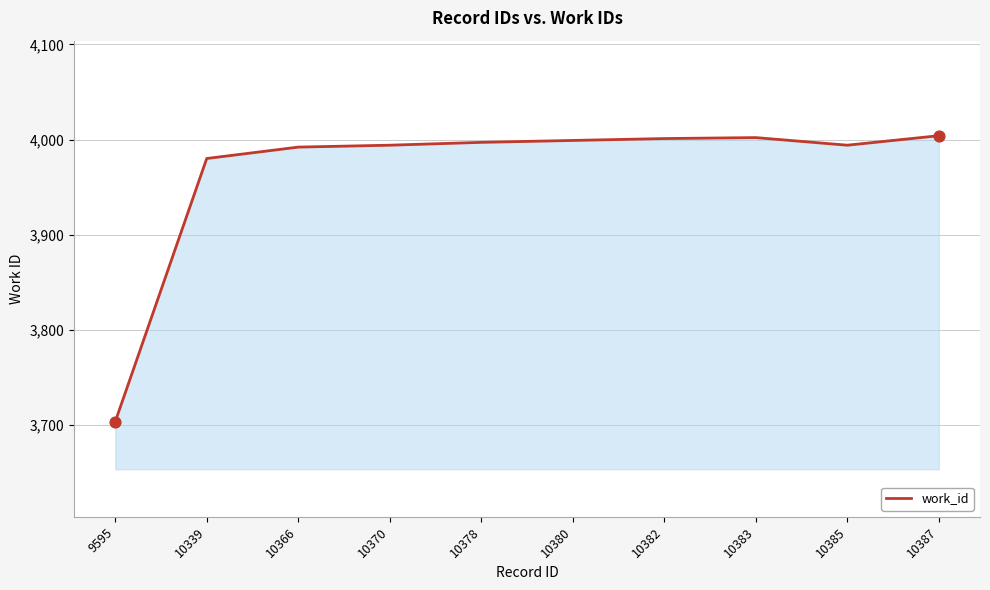

Approximately how many times larger is the value at 10378 compared to 10385?

1.0